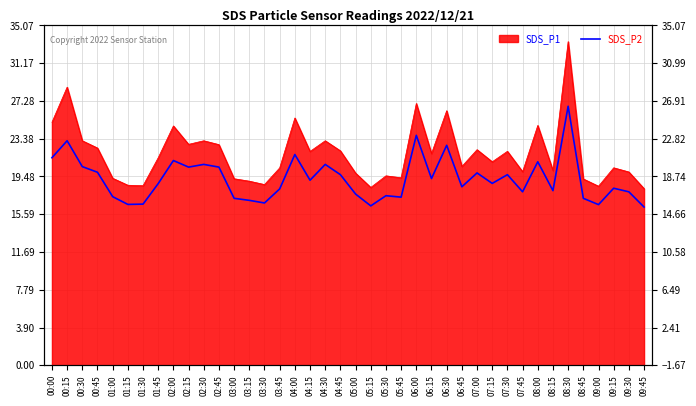

How many points are lower than both their immediate neighbors (excluding endpoints)?

12